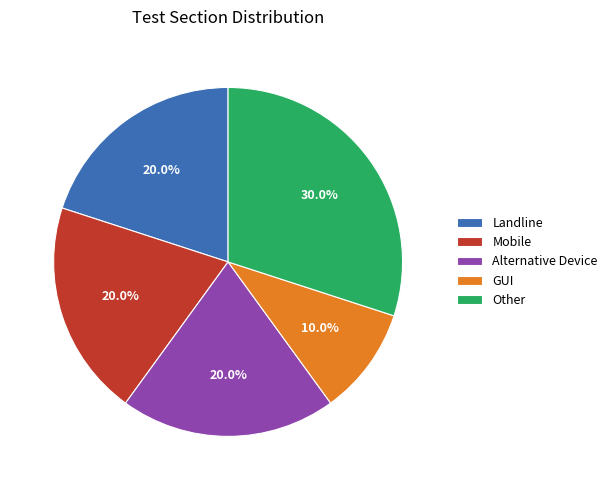

Which category has the biggest portion of the pie?

Other